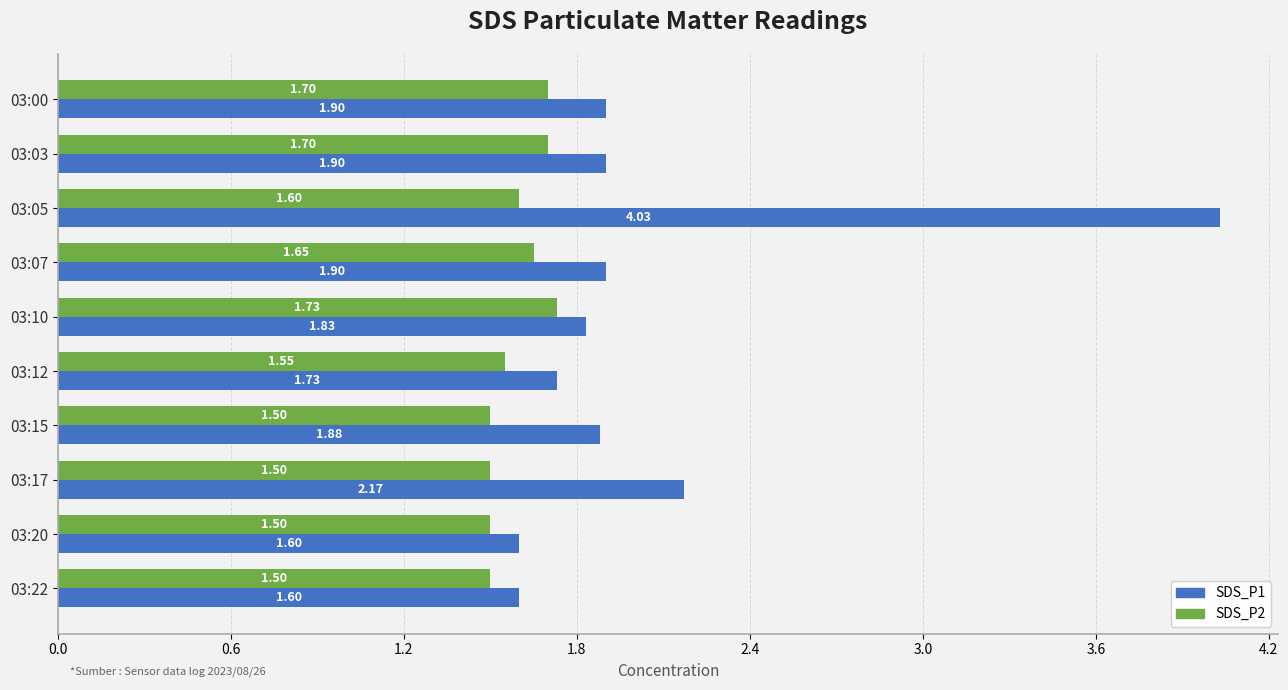

Rank the series by their maximum value, from highest to lowest.

SDS_P1, SDS_P2